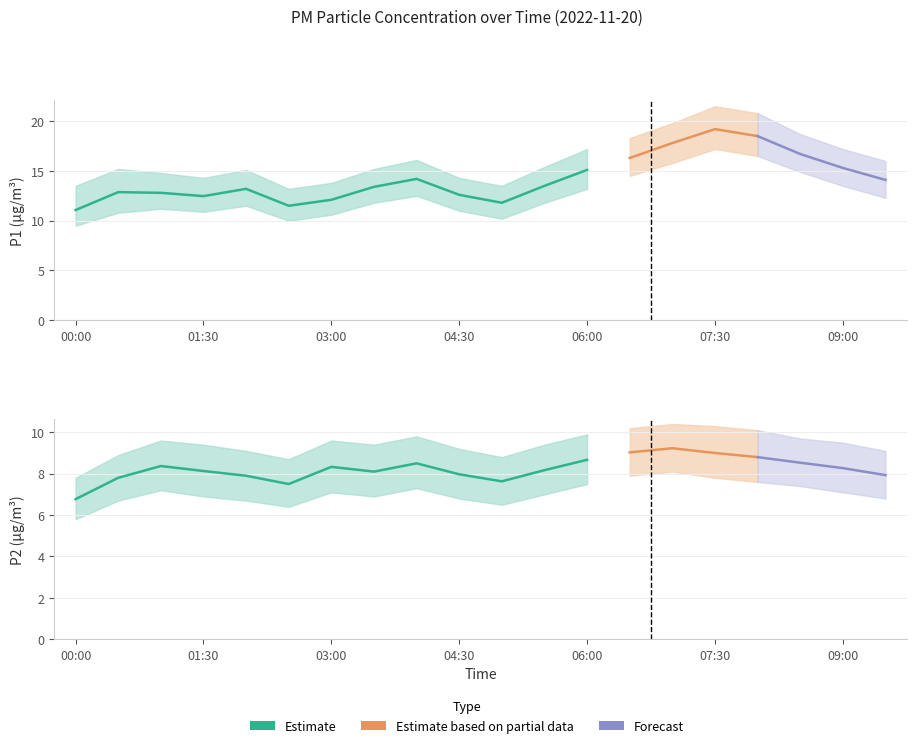

How many values in the P2 series exceed 8?

13